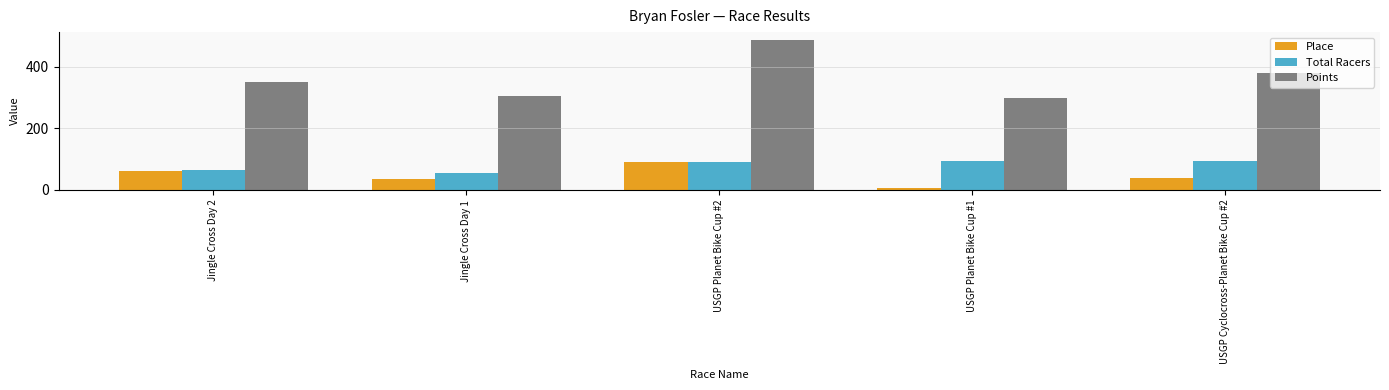

Which category has the highest value in the Place series?

USGP Planet Bike Cup #2